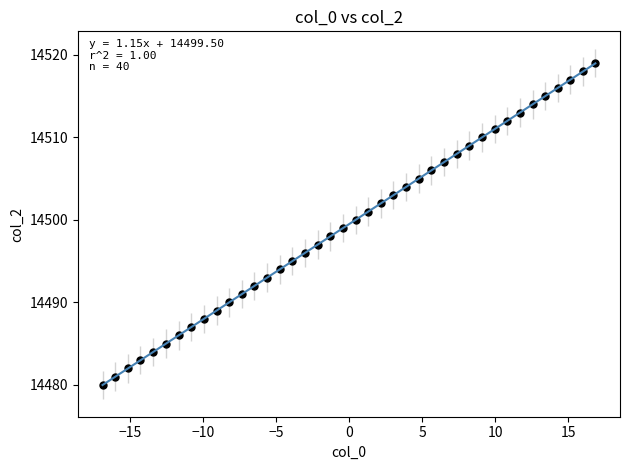

What is the range of Y values (max minus min)?

39